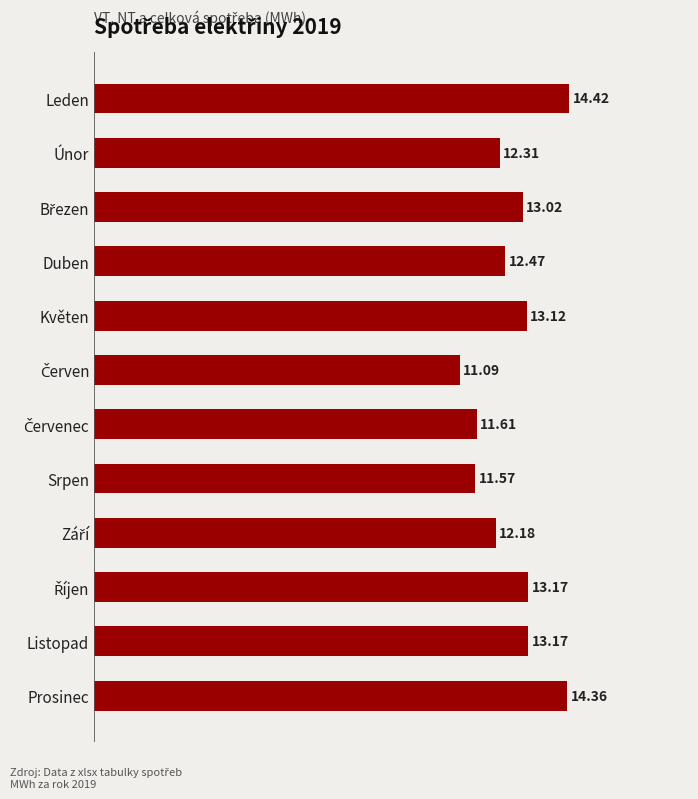

At which category does the chart reach its peak across all series?

Leden